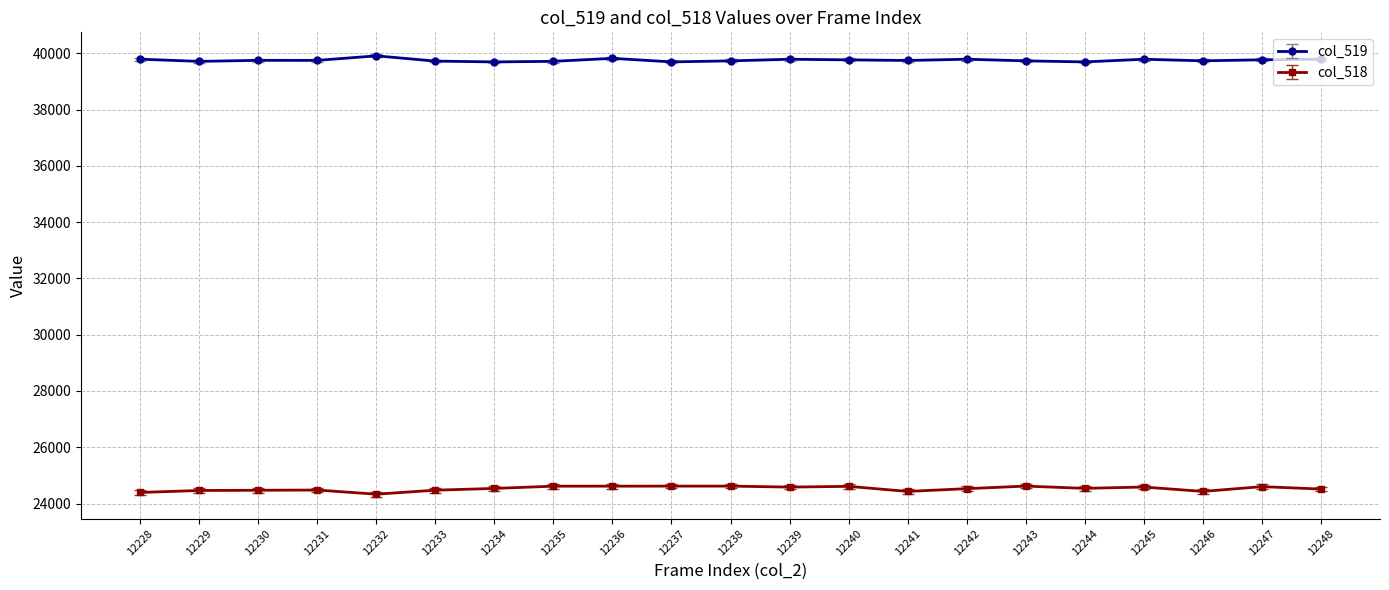

The col_519 series shows 21106 at 12246. True or false?

False